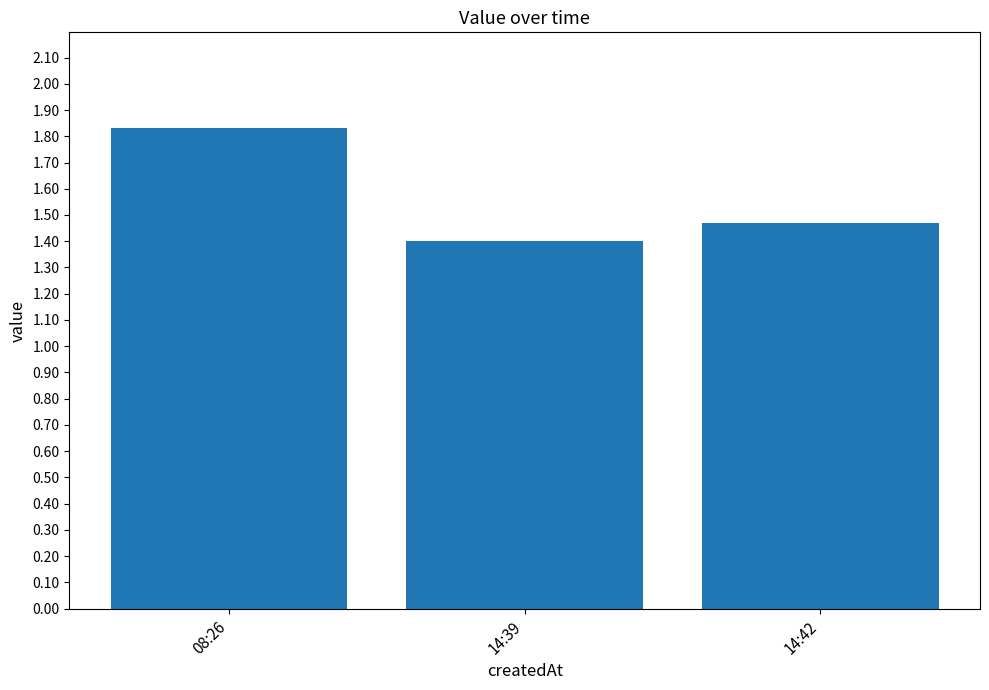

What is the sum of the values at 08:26 and 14:42?

3.3